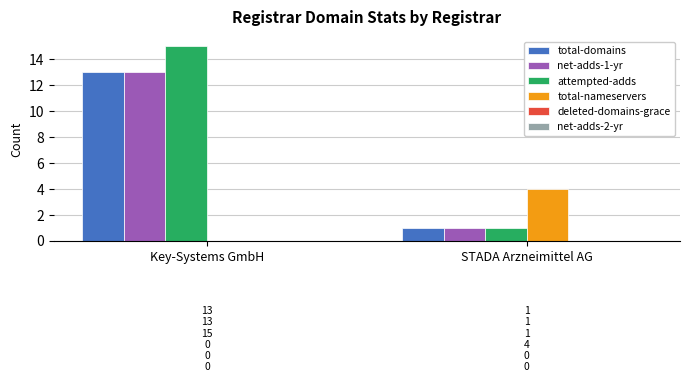

Is the value of total-nameservers at STADA Arzneimittel AG greater than the value of attempted-adds at STADA Arzneimittel AG?

Yes